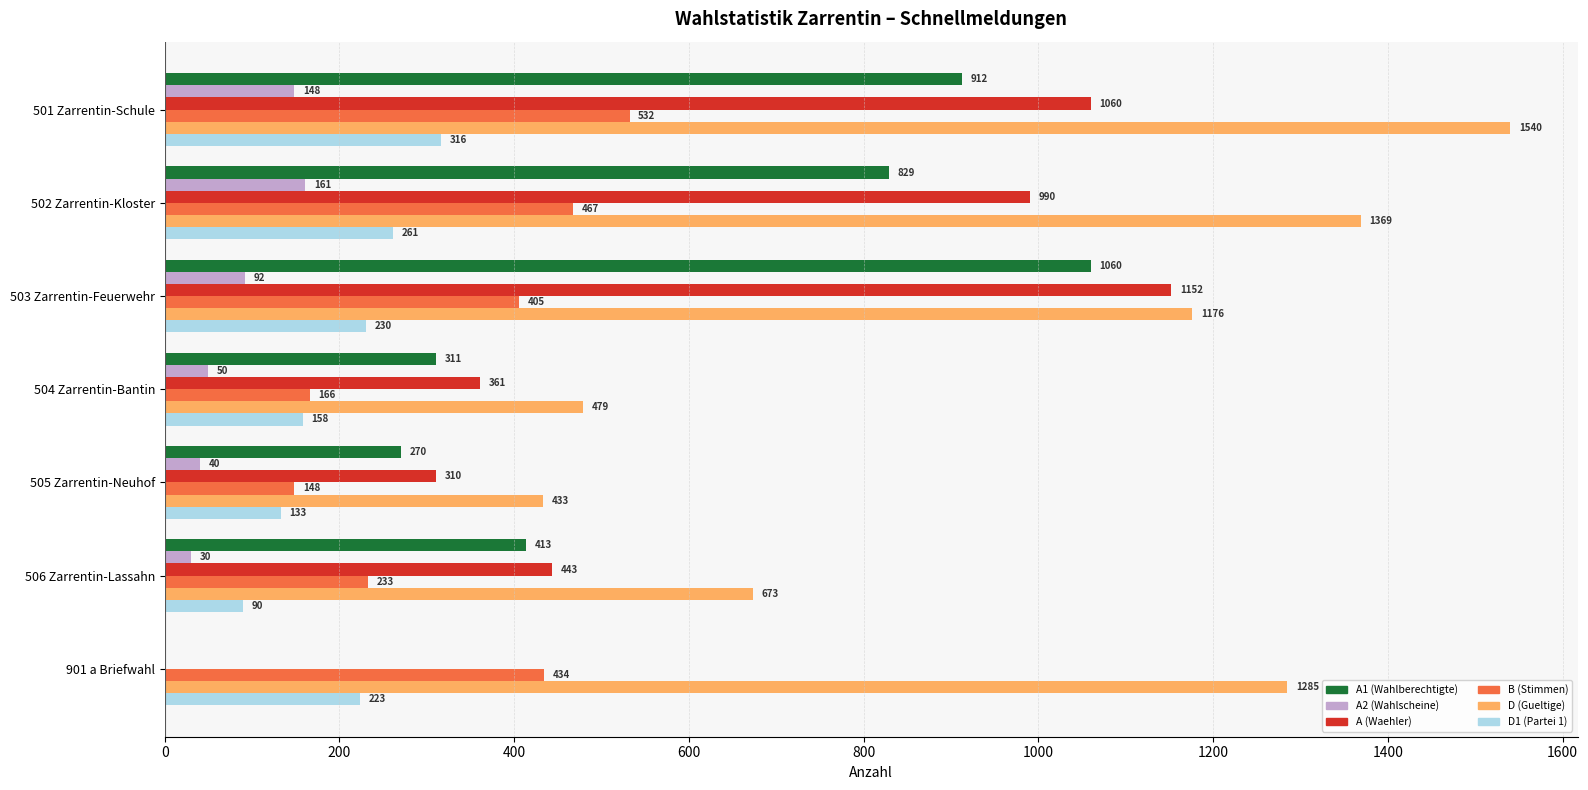

Count the number of categories in the chart.

7